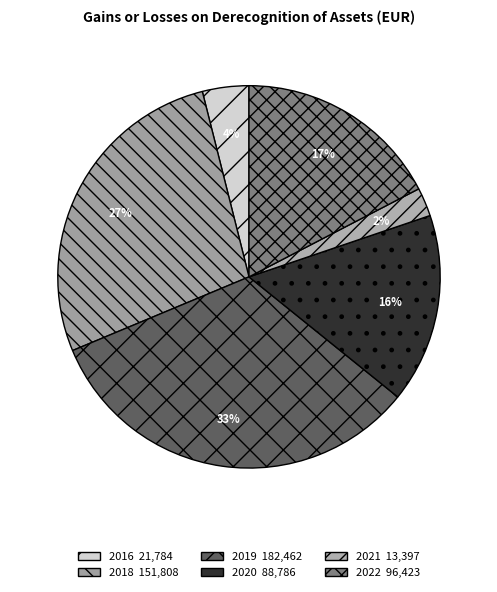

Count the number of slices in the pie.

6